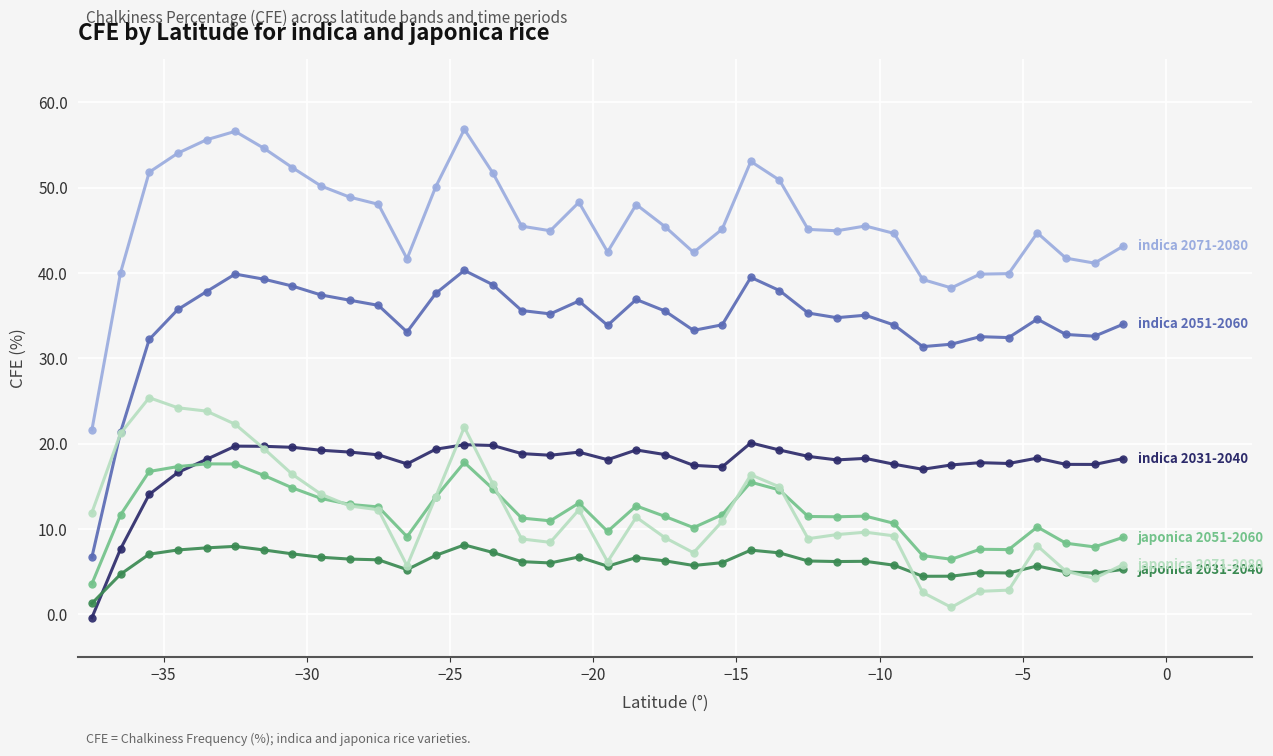

What is the greatest value displayed?

56.8